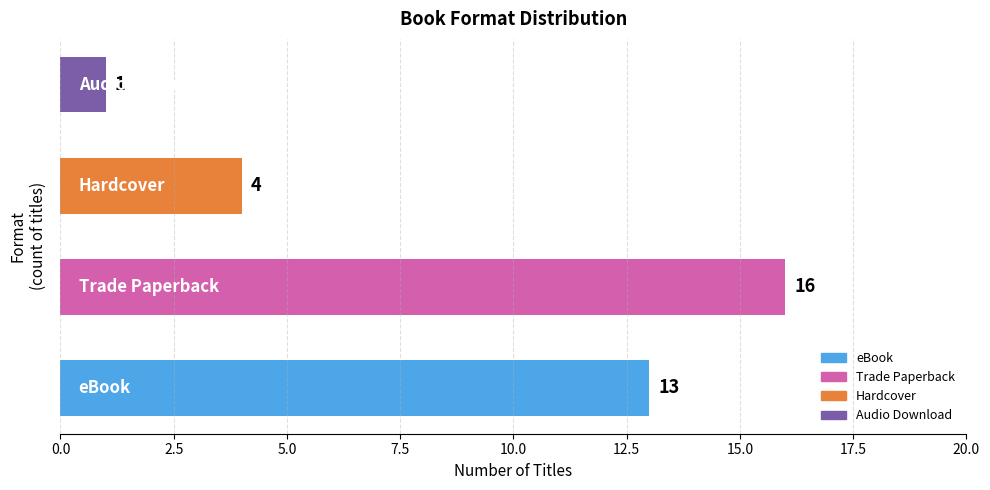

Reading bottom to top, transcribe all the data shown in this chart.

13	16	4	1